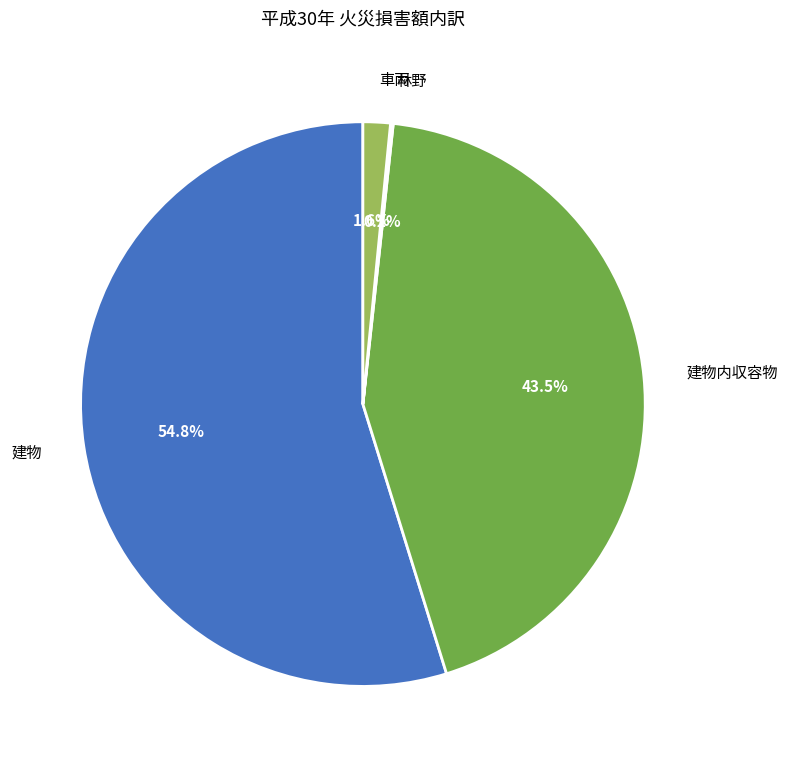

Which category has the biggest portion of the pie?

建物